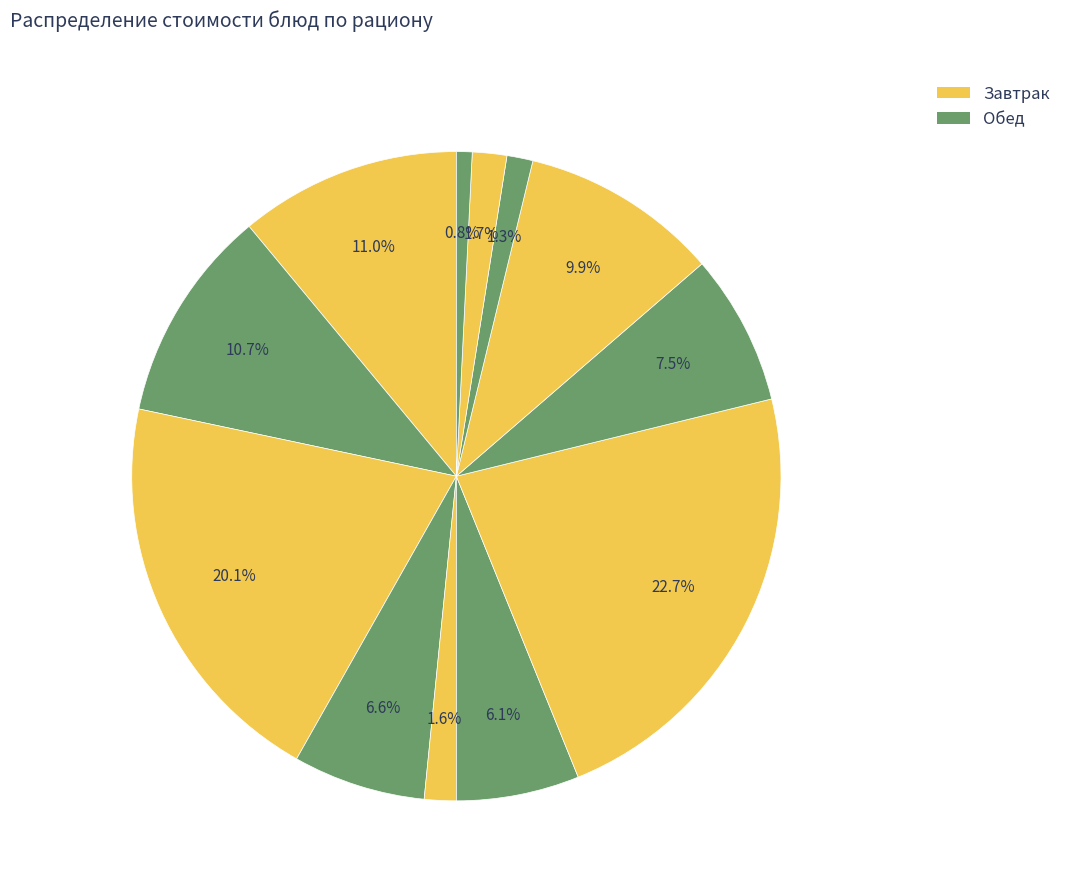

How many segments does this pie chart have?

12